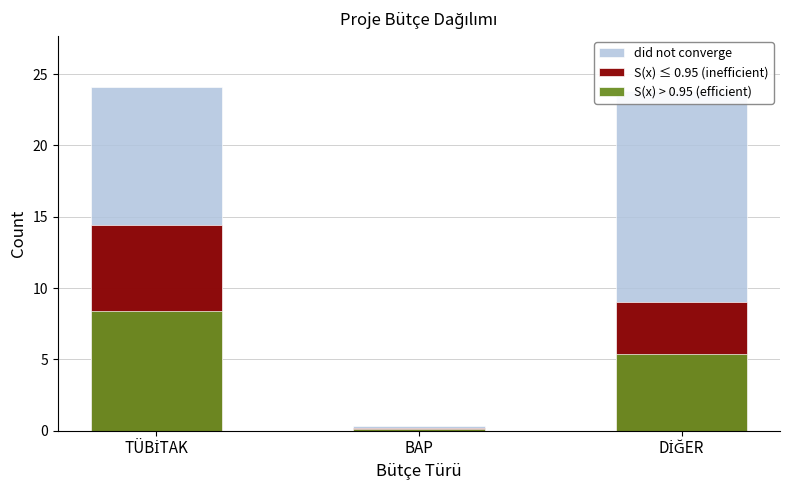

At which label does did not converge first exceed 23?

TÜBİTAK